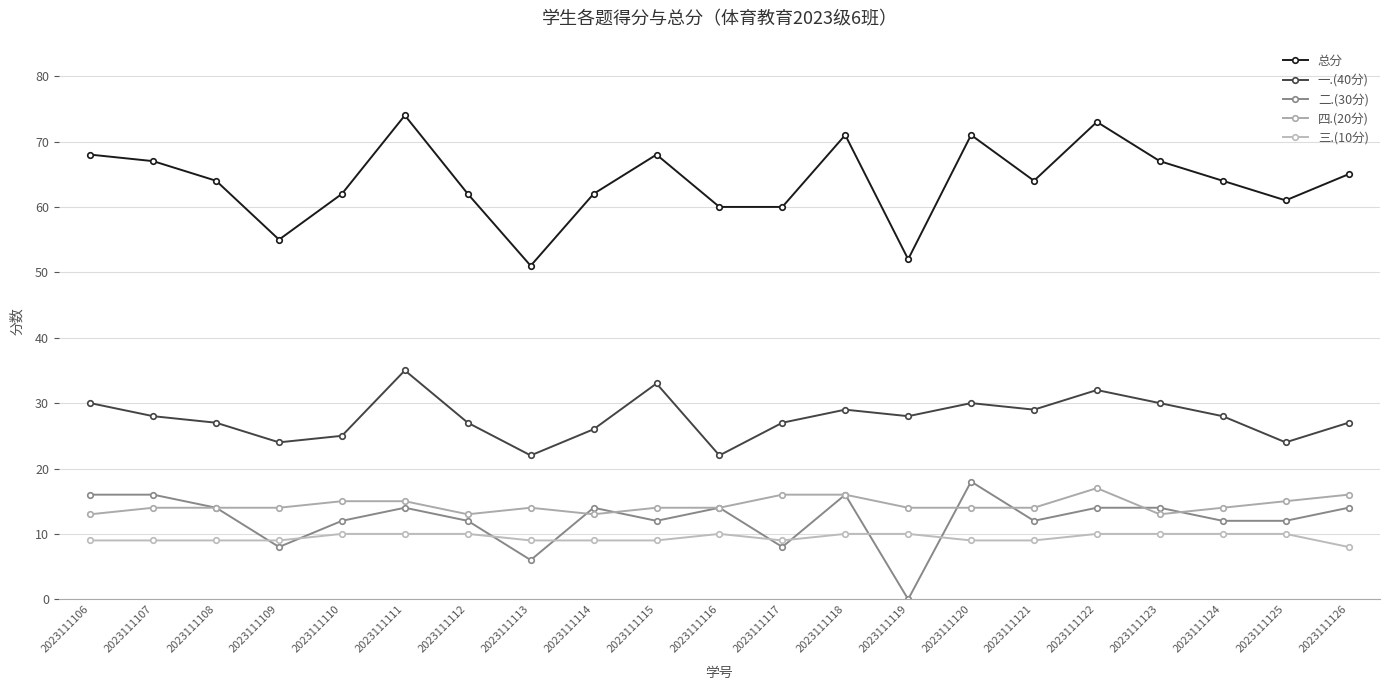

What is the value of the 四.(20分) point at the 18th from the left?

13